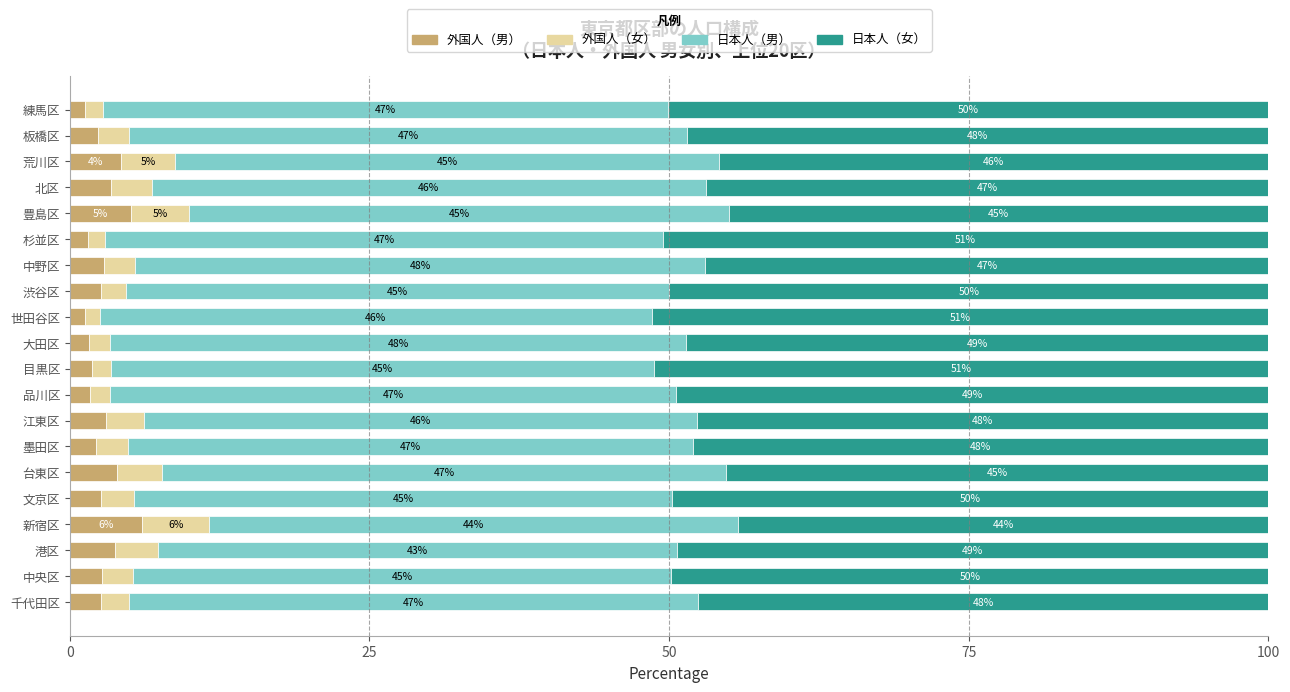

At which label does 外国人（男） reach its peak?

新宿区